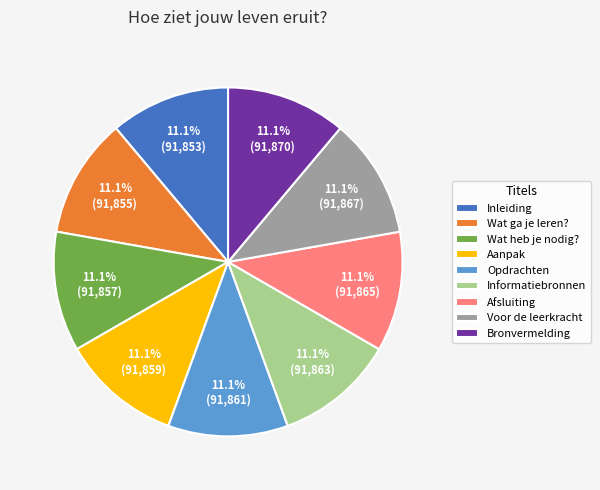

Approximately how many times larger is the value at Opdrachten compared to Wat ga je leren??

1.0